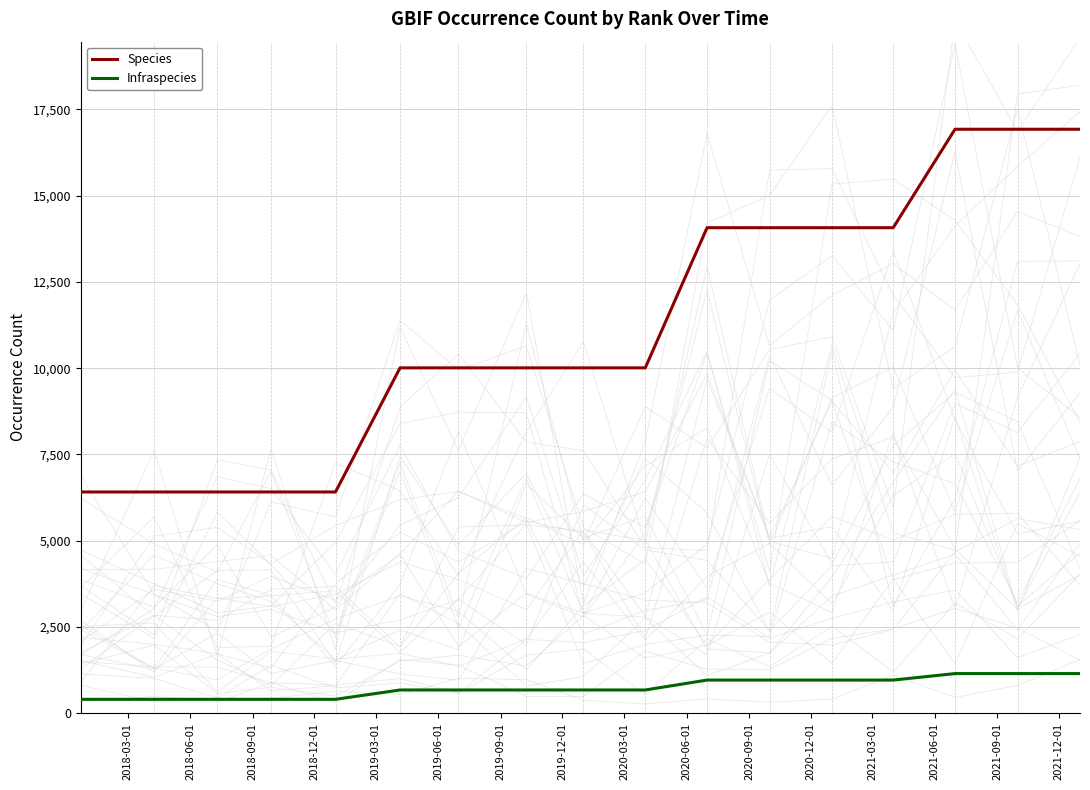

At how many categories does at least one series exceed 4437?

17